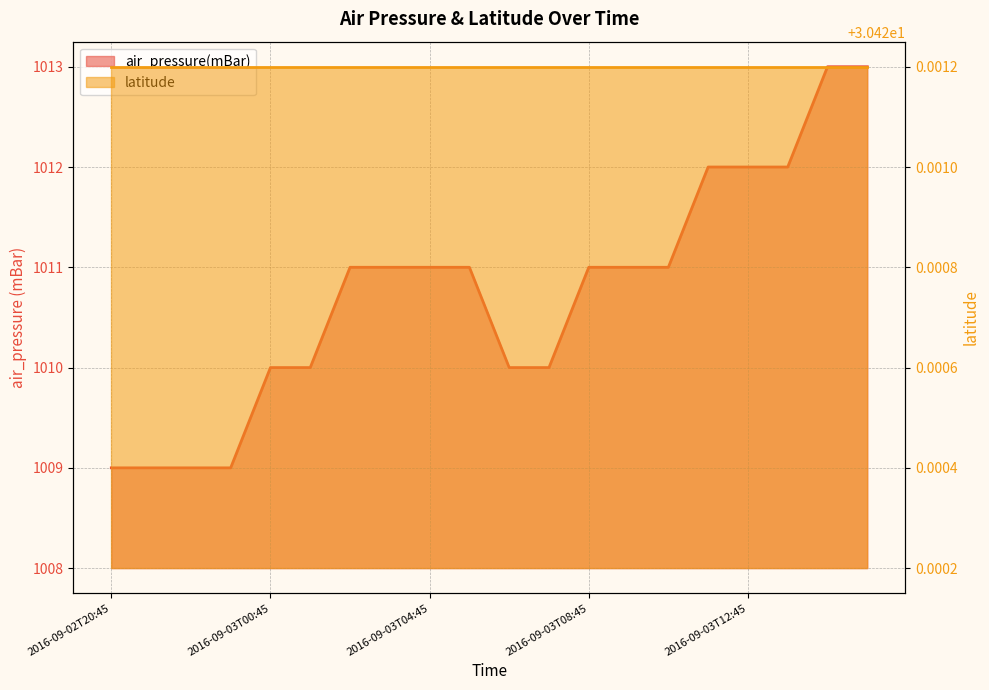

What is the label of the 11th point from the right?

2016-09-03T05:45